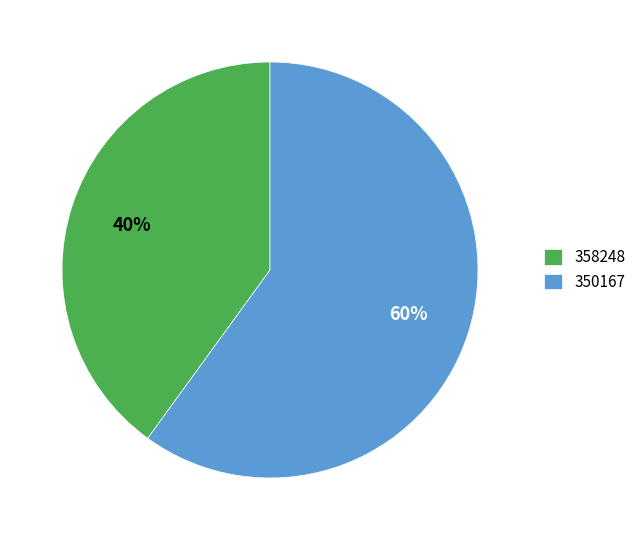

To the nearest percent, what percentage of the pie is 350167?

60%